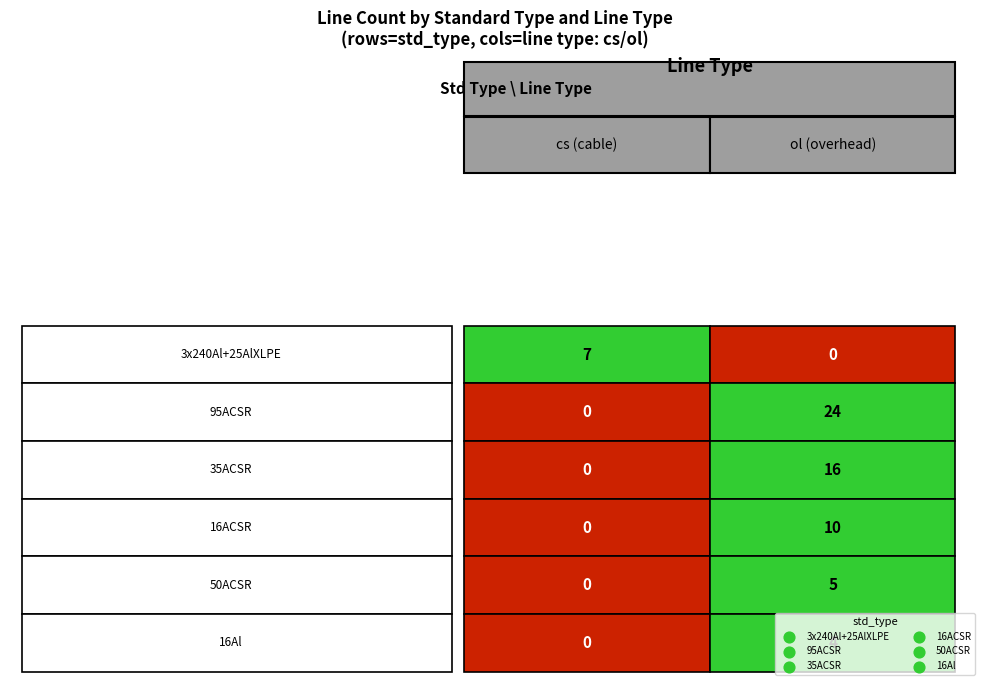

What is the sum of all 35ACSR values?

16